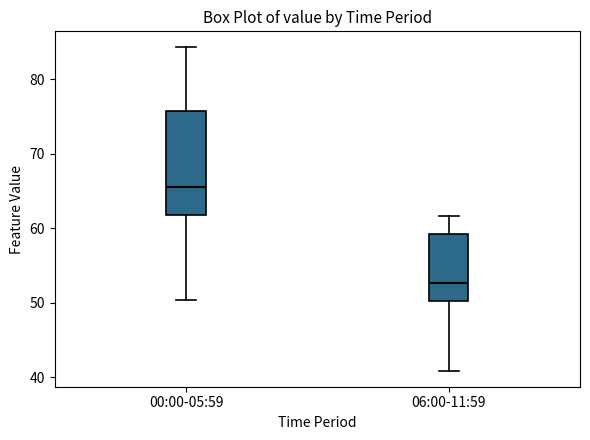

Reading left to right, read every box against the y-axis: the position of its median line, the range the box covers, and the ends of its whiskers. The values are not printed on the chart, so give them approximately, as read against the axis.

00:00-05:59: median 66, box 62 to 76, whiskers 50 to 84
06:00-11:59: median 53, box 50 to 59, whiskers 41 to 62